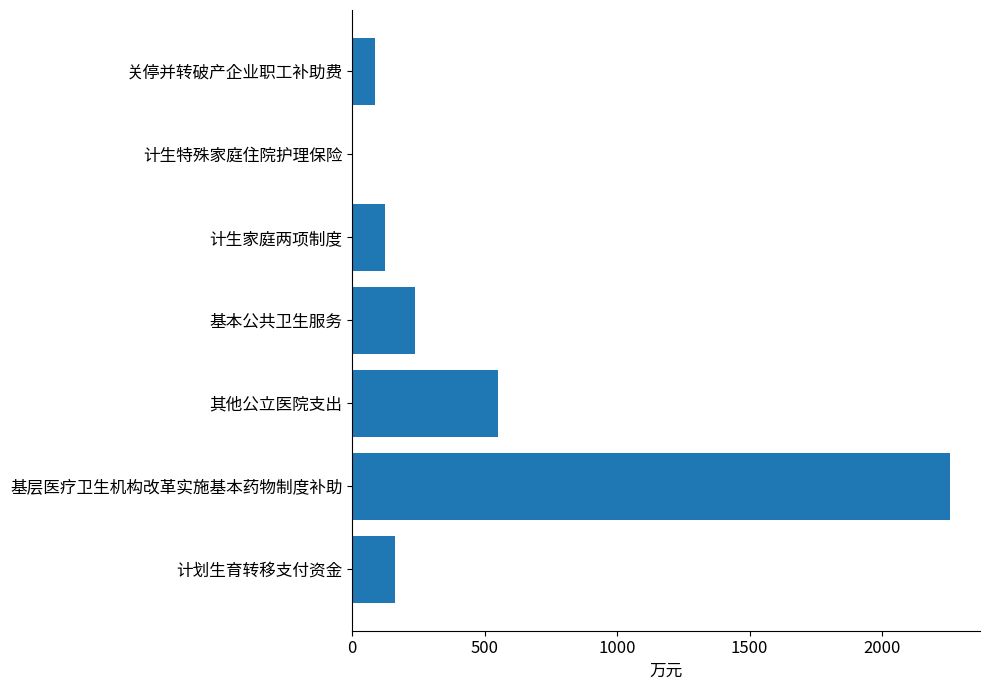

What is the change in value from 基层医疗卫生机构改革实施基本药物制度补助 to 基本公共卫生服务?

-2020.0